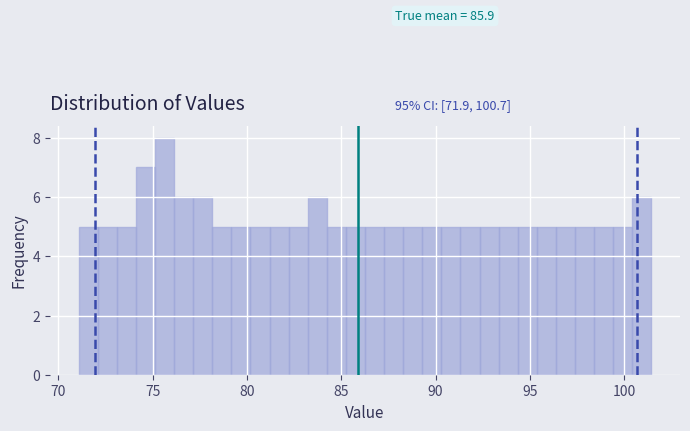

Around what value on the x-axis is the tallest bar? Give the approximate position of its centre, as read against the axis.

75.5